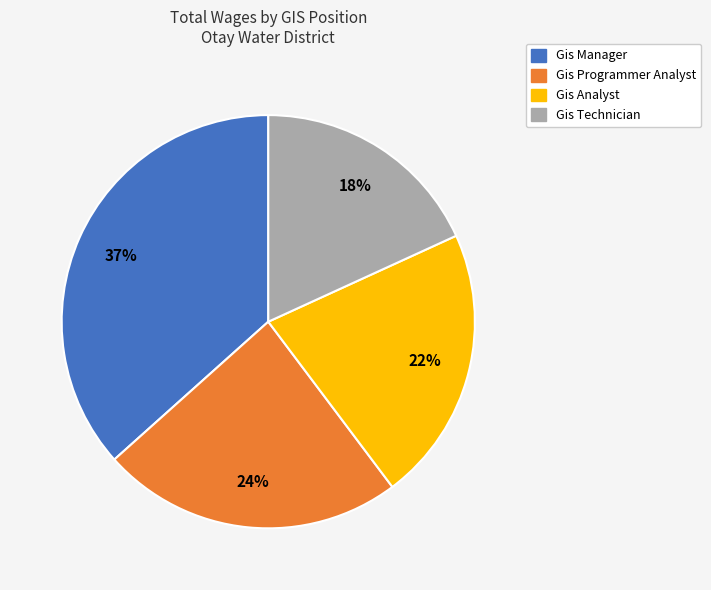

What percentage is the Gis Manager slice, to the nearest percent?

37%